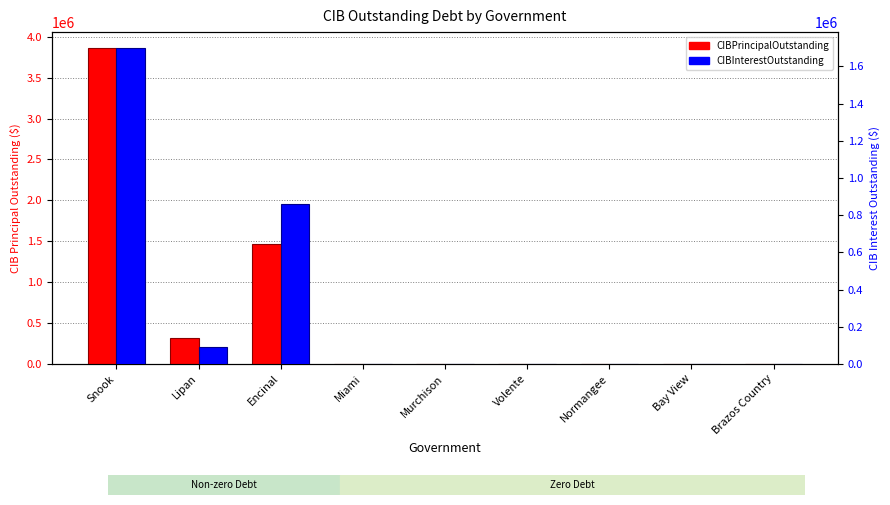

At which label is CIBPrincipalOutstanding closest to 1932000?

Encinal